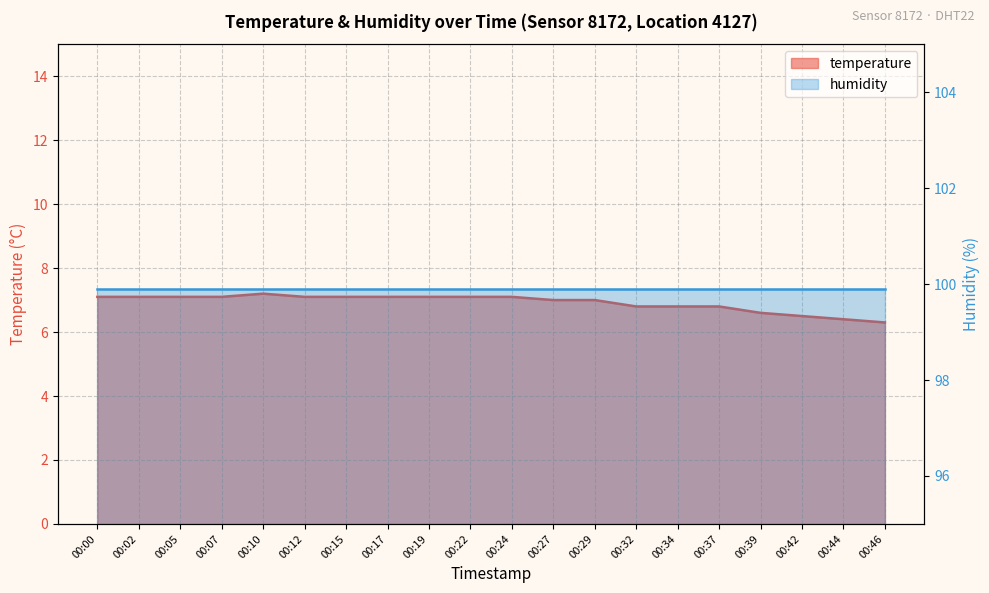

What is the maximum value shown in the chart?

7.2